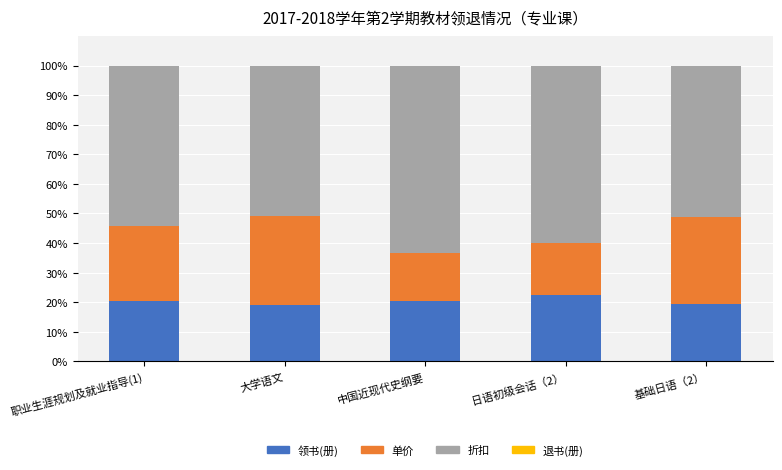

What is the total value across all series at 大学语文?

100.0